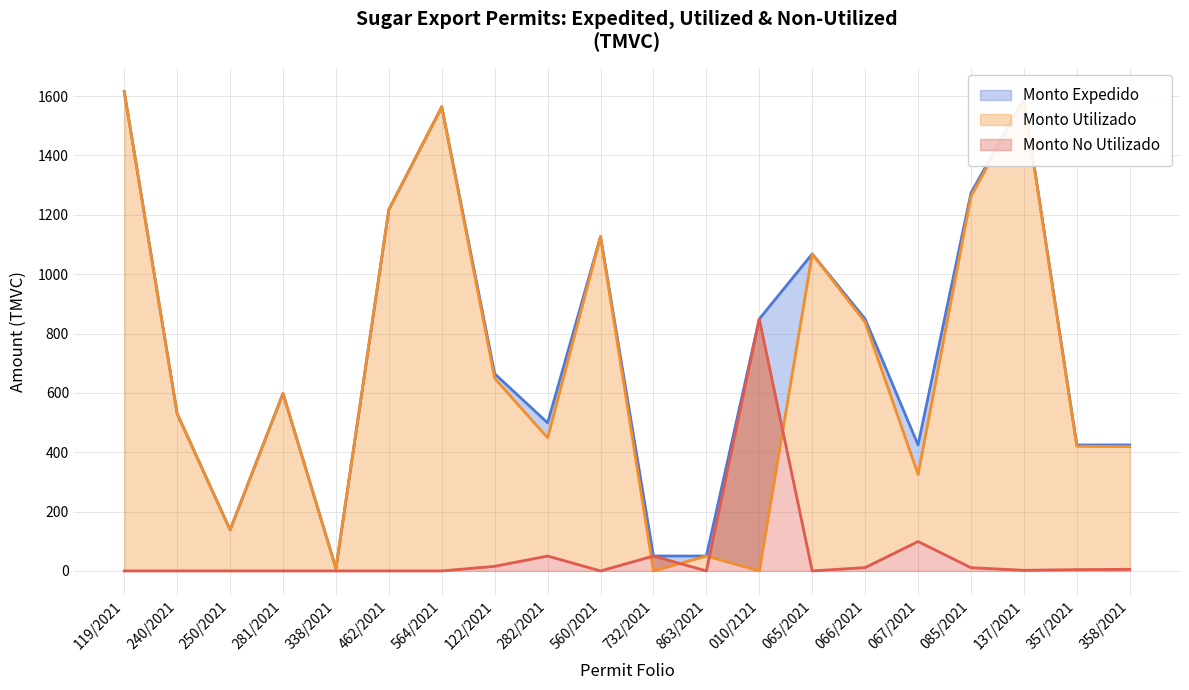

True or false: Monto Utilizado and Monto Expedido cross at least once.

False